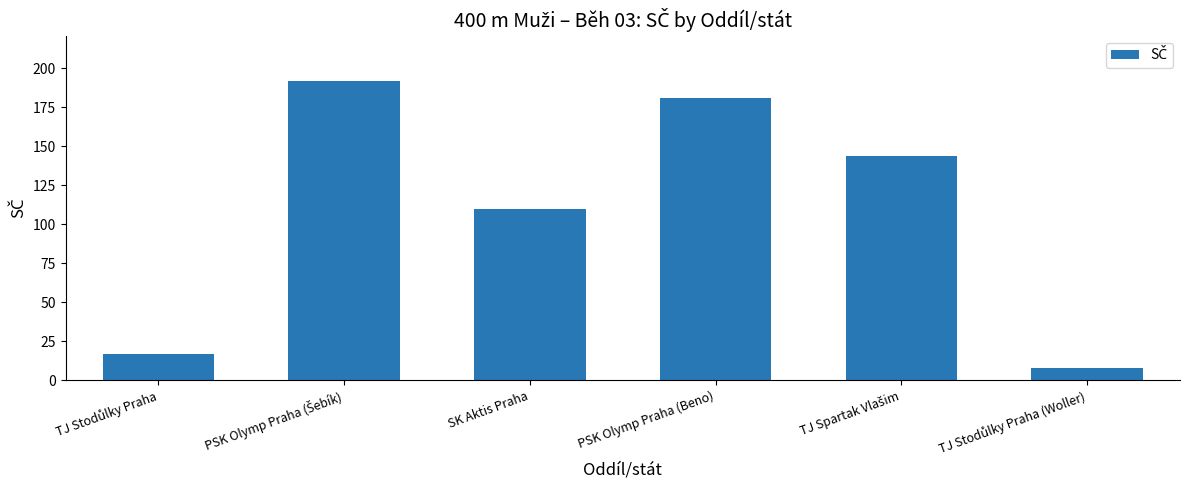

How many distinct data groups are displayed?

1